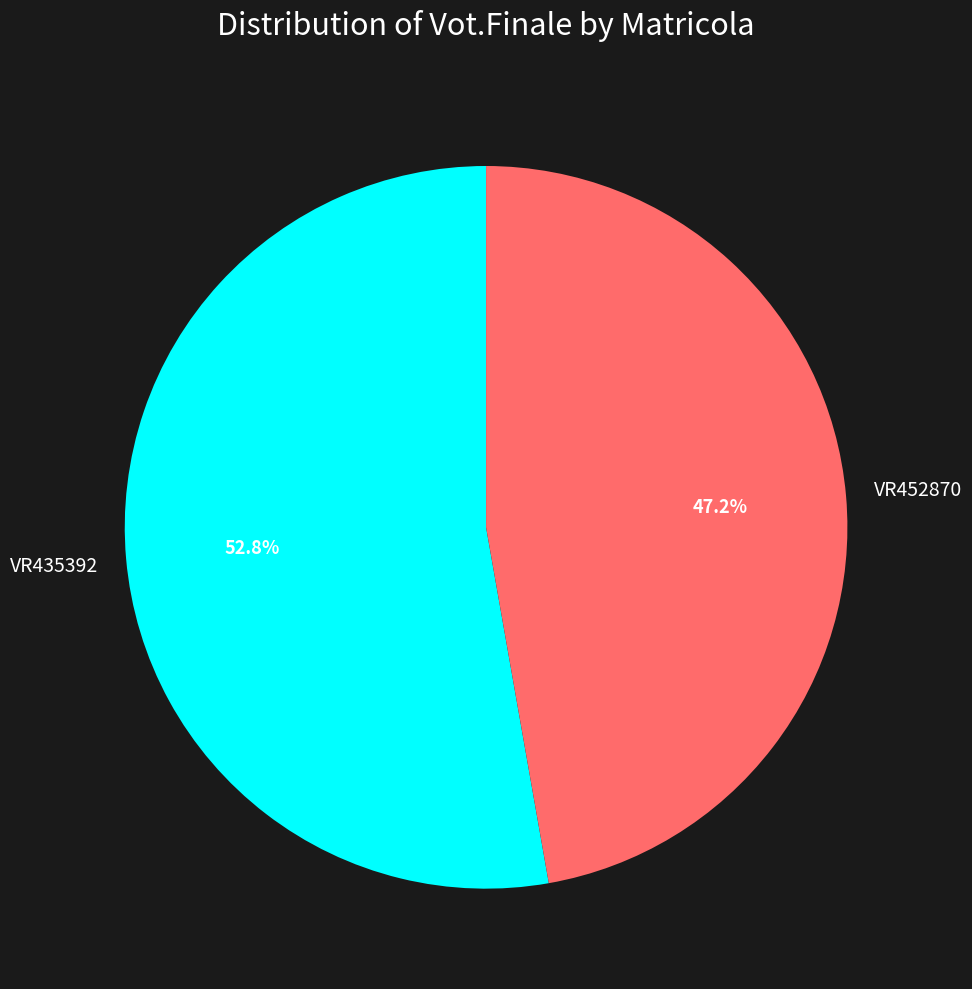

Count the number of slices in the pie.

2